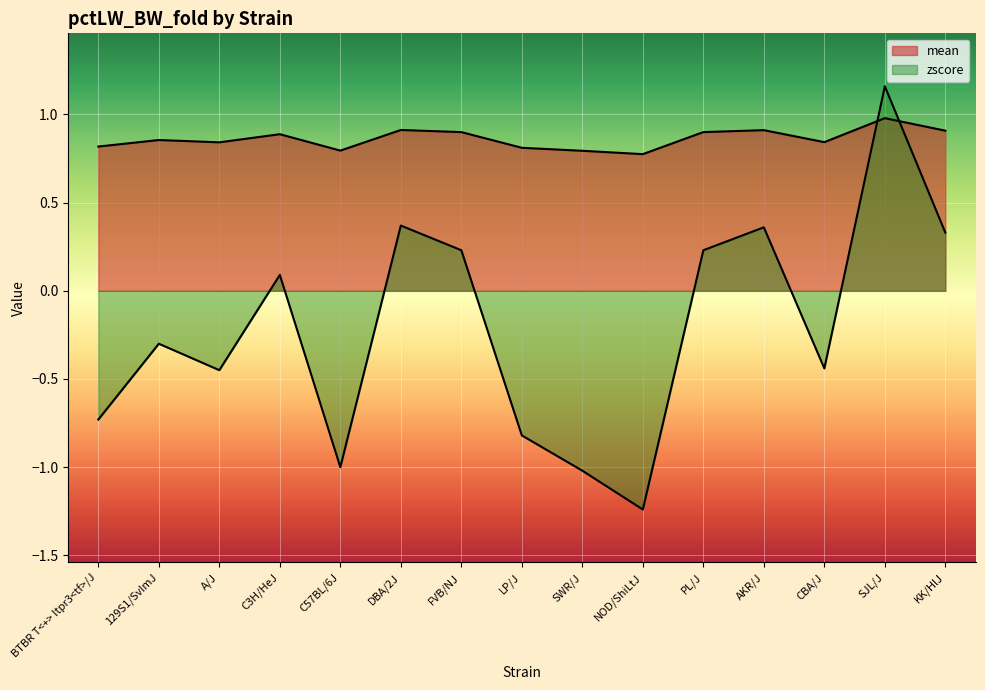

What is the difference between the maximum and minimum values in the zscore series?

2.4